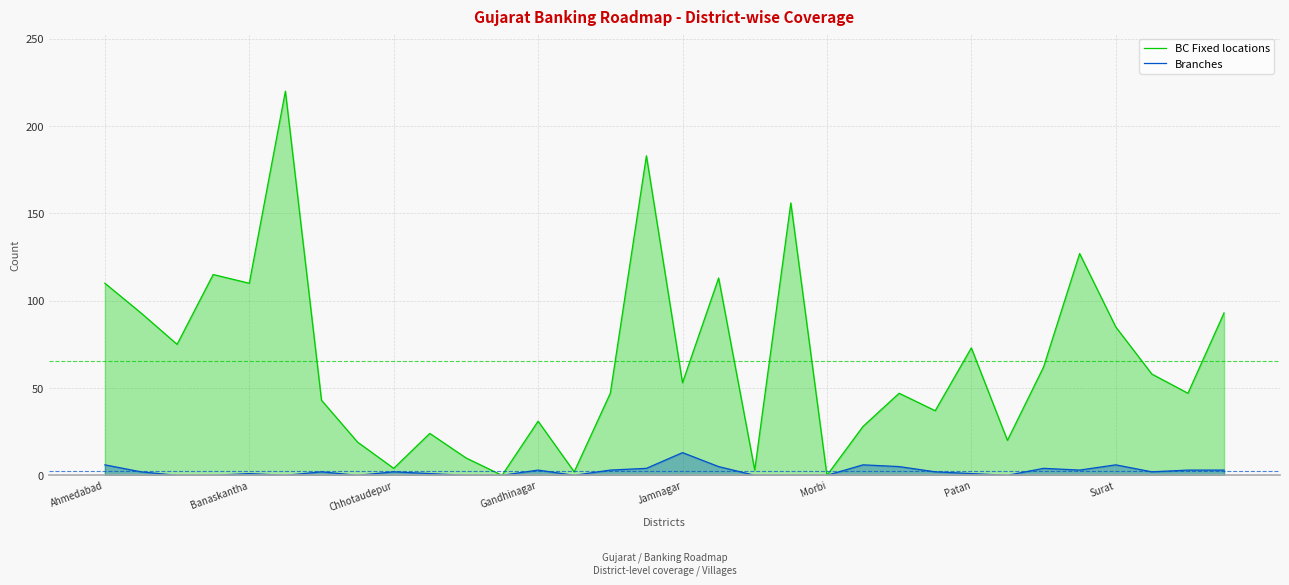

How many lines are shown in the chart?

2